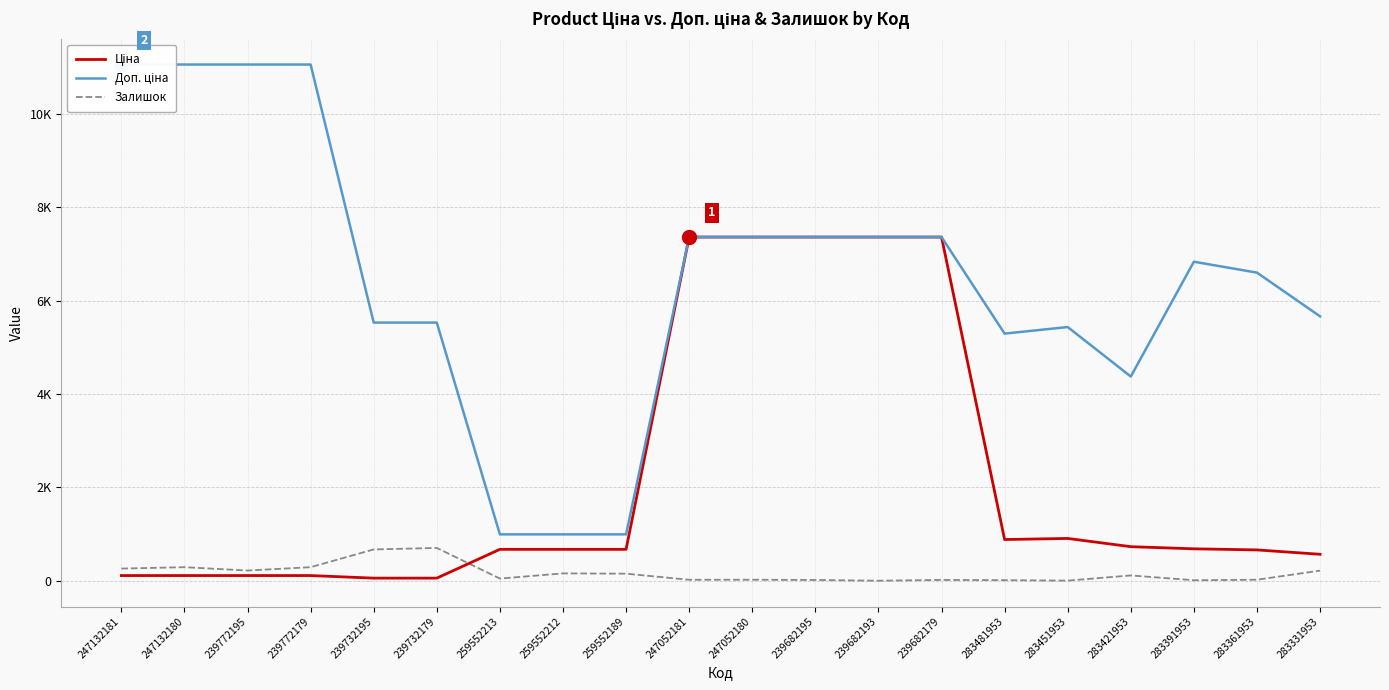

Which series ends up on top after the final intersection of Ціна and Залишок?

Ціна